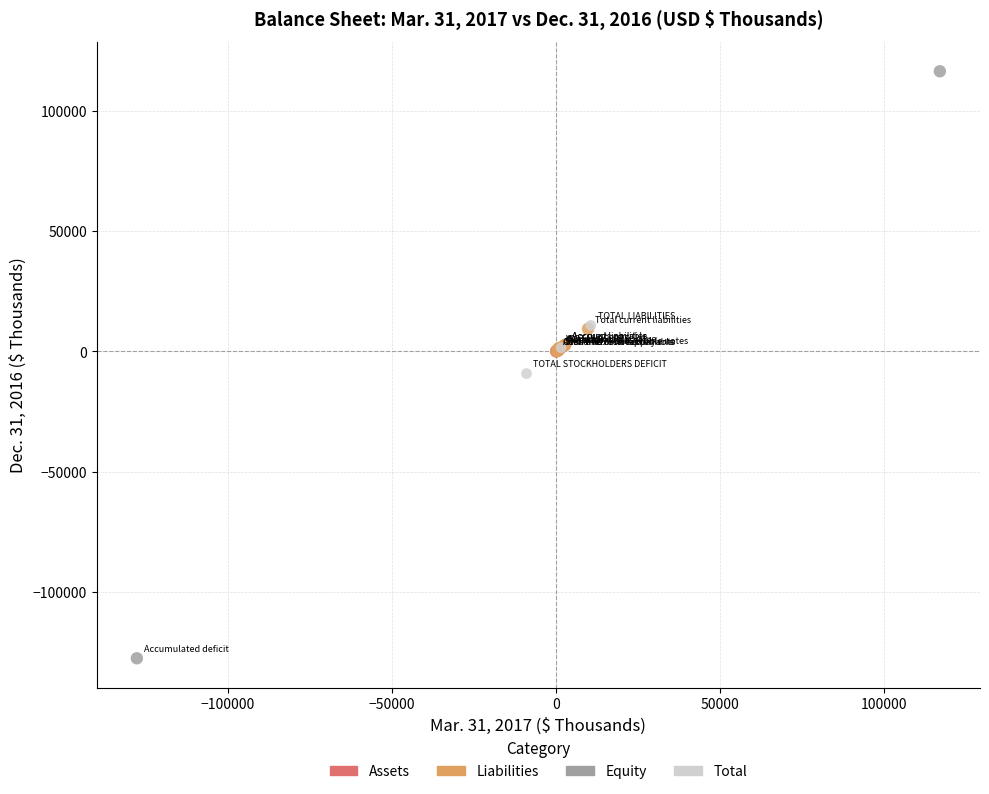

Which series reaches the maximum Y coordinate?

Equity